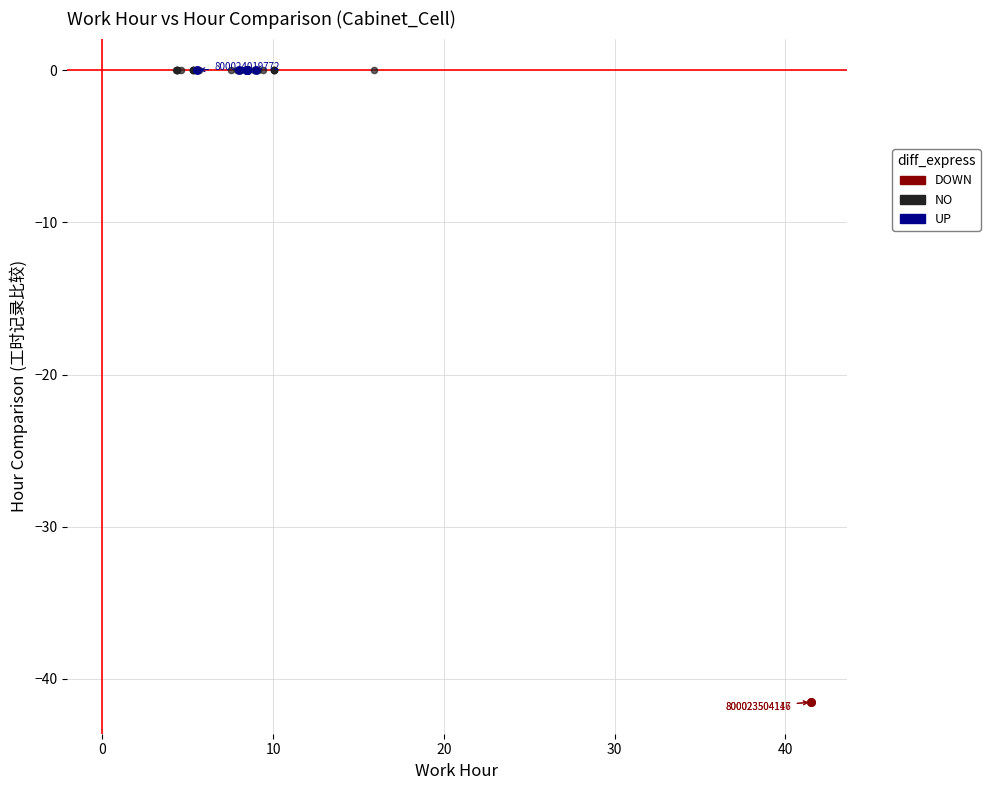

What are all the series names shown in the legend?

DOWN, NO, UP